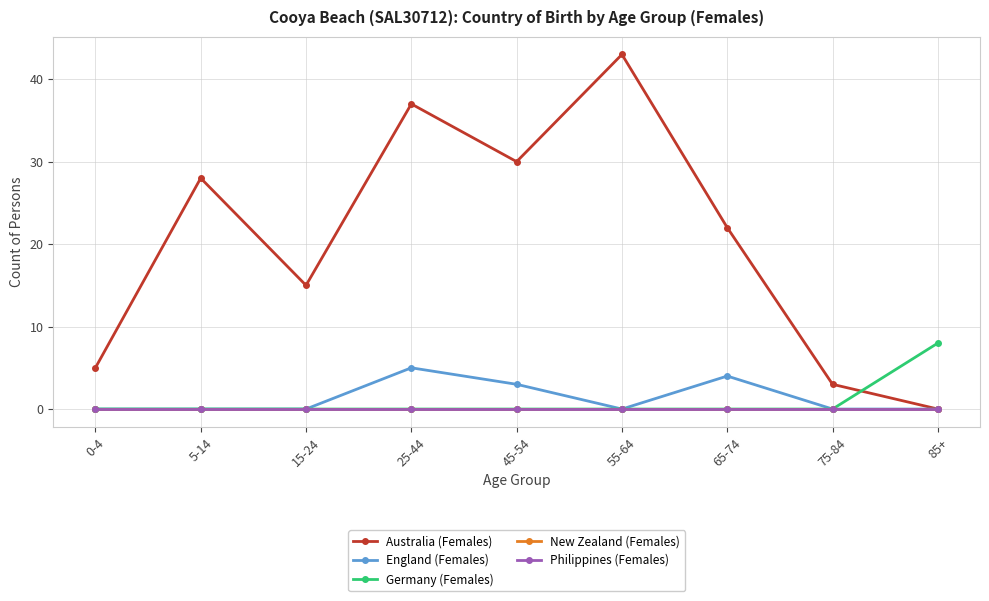

Which has a higher value, 0-4 or 65-74?

65-74